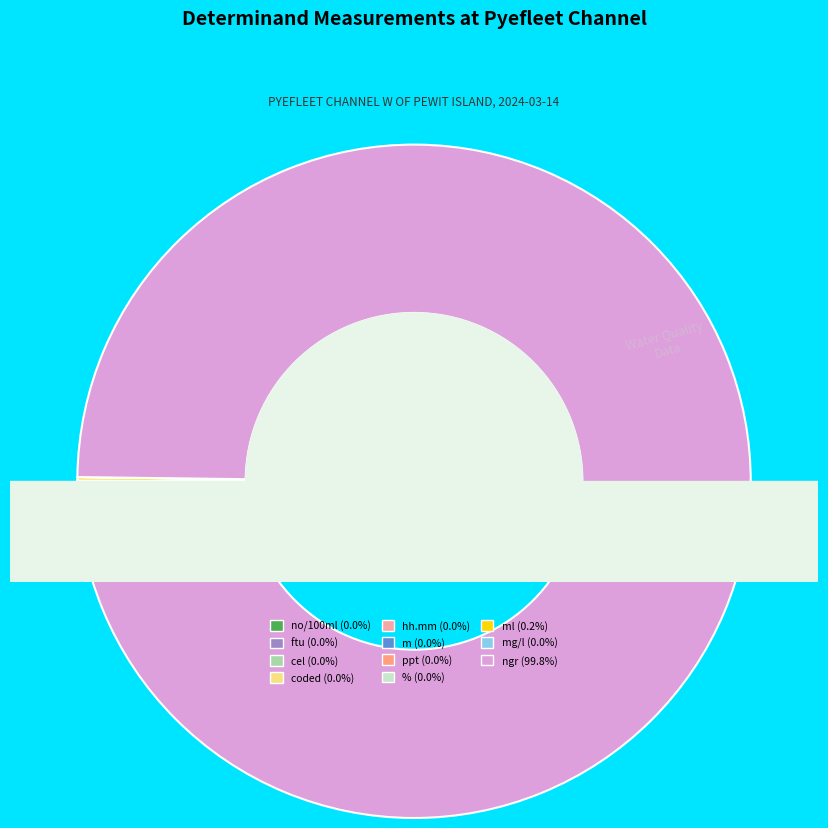

Count the number of slices in the pie.

11